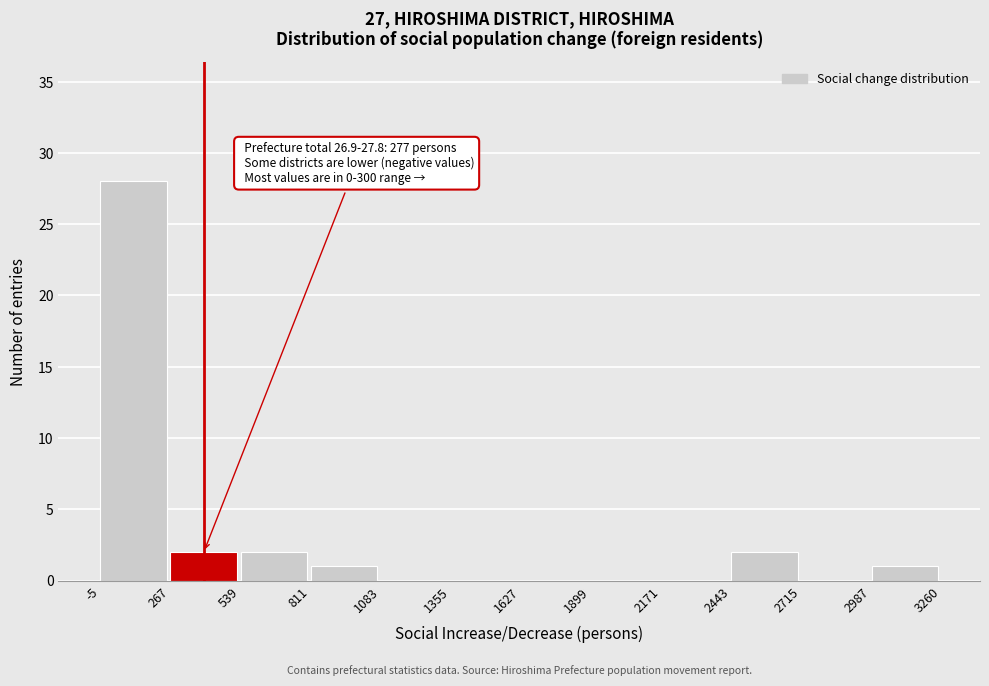

Which range on the x-axis has the tallest bar?

-5 to 267